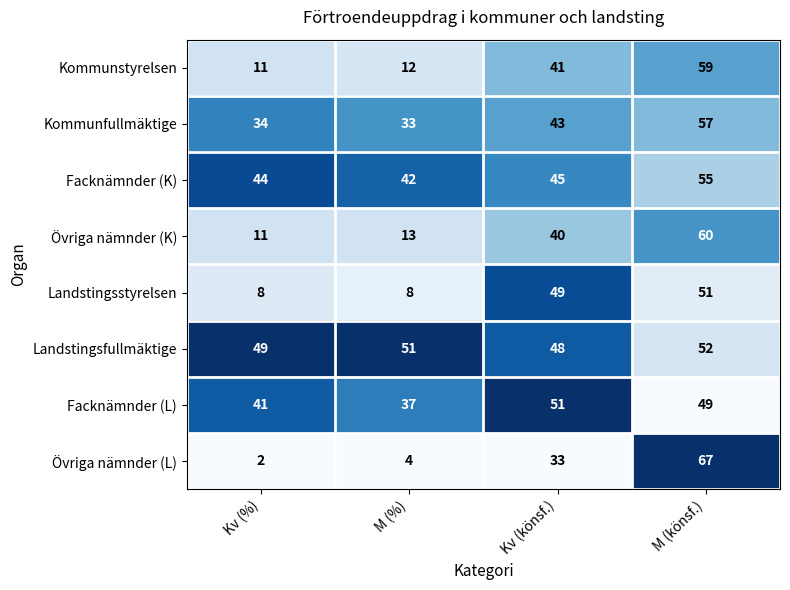

What is the spread (max minus min) of values at M (%)?

47